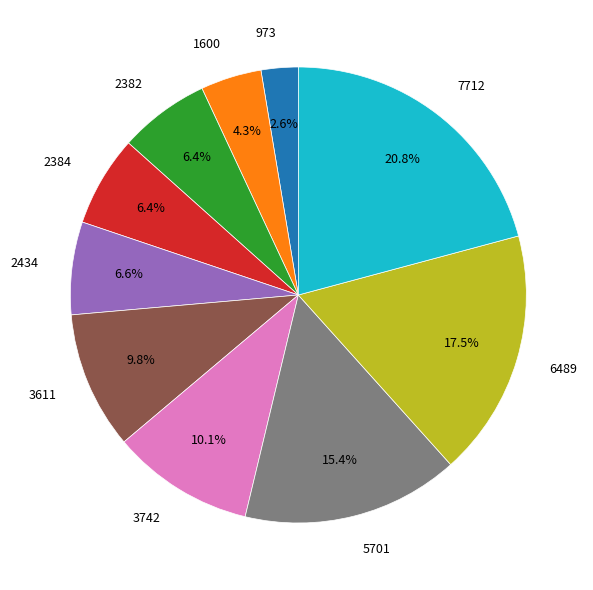

Which category has the smallest portion of the pie?

973